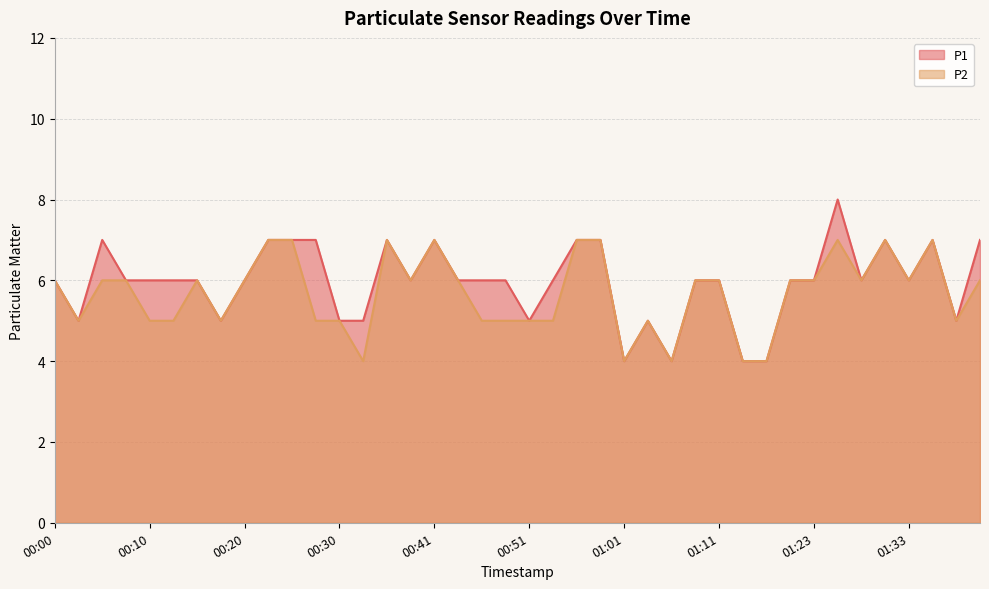

Between 00:35 and 01:36, which is larger?

00:35